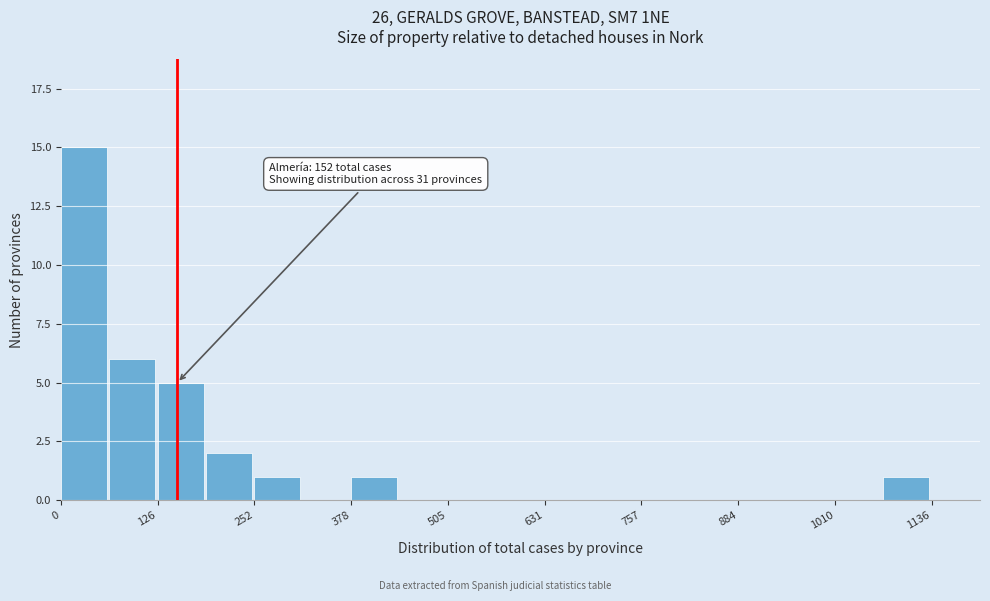

Around what value on the x-axis is the tallest bar? Give the approximate position of its centre, as read against the axis.

40